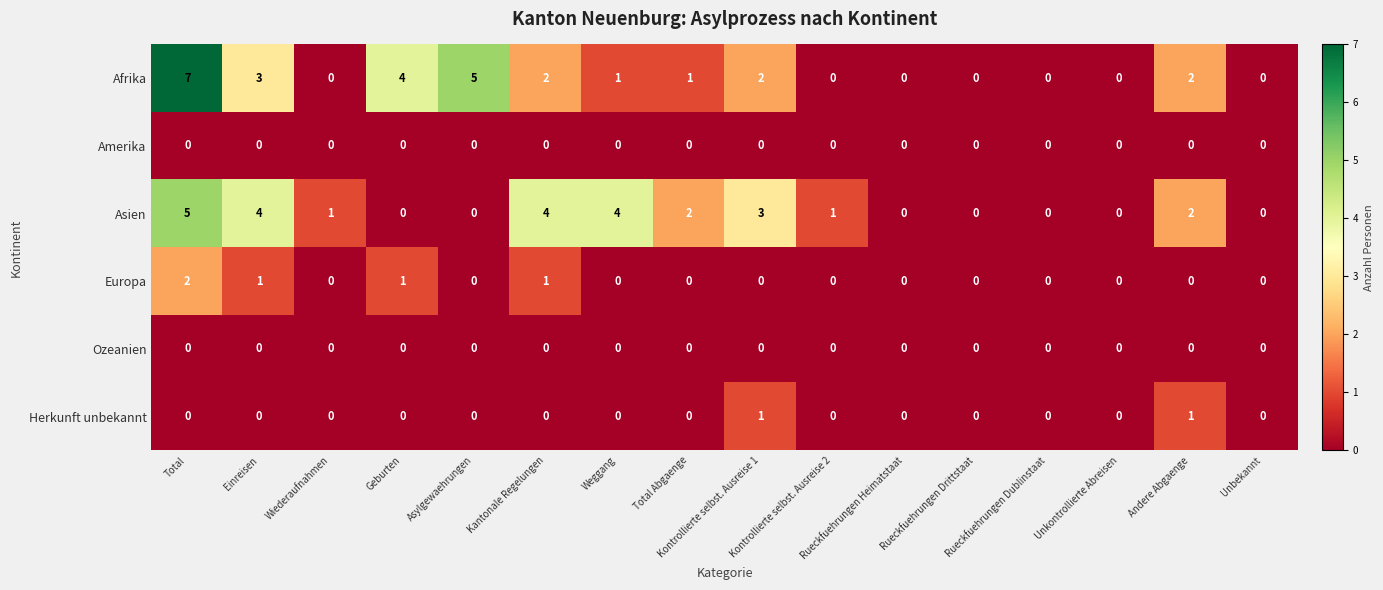

Which label corresponds to the largest value in the chart?

Total